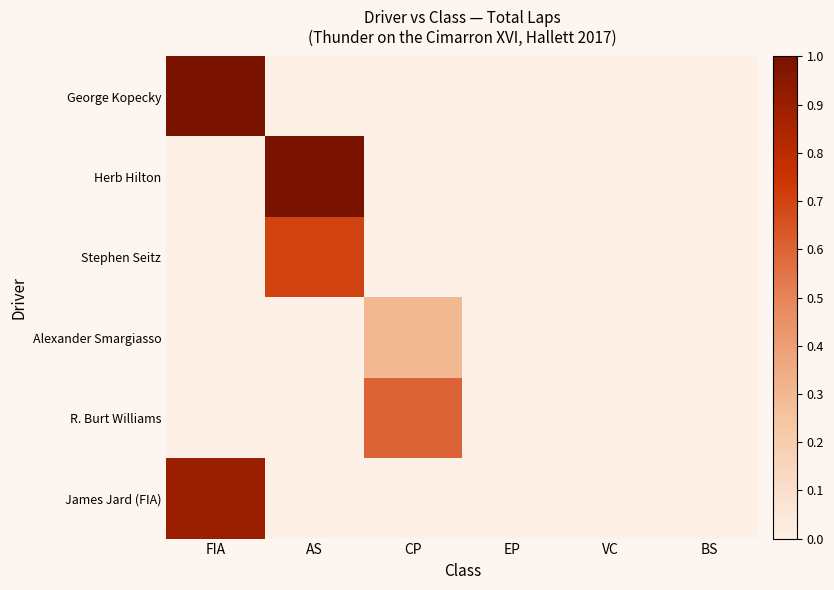

How many data points does each series have?

6